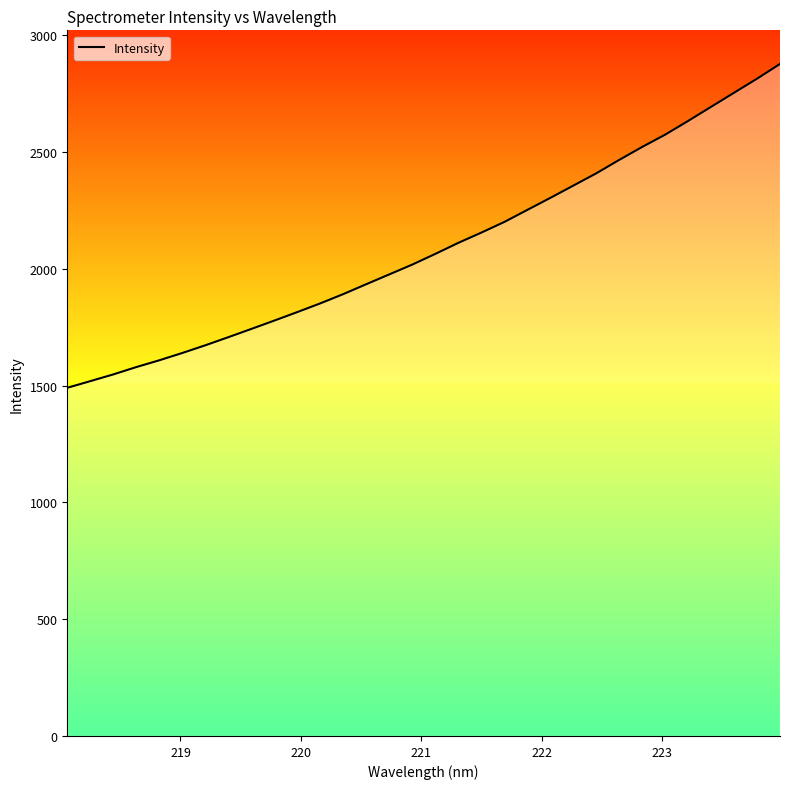

What is the difference between the maximum and minimum values?

1386.3